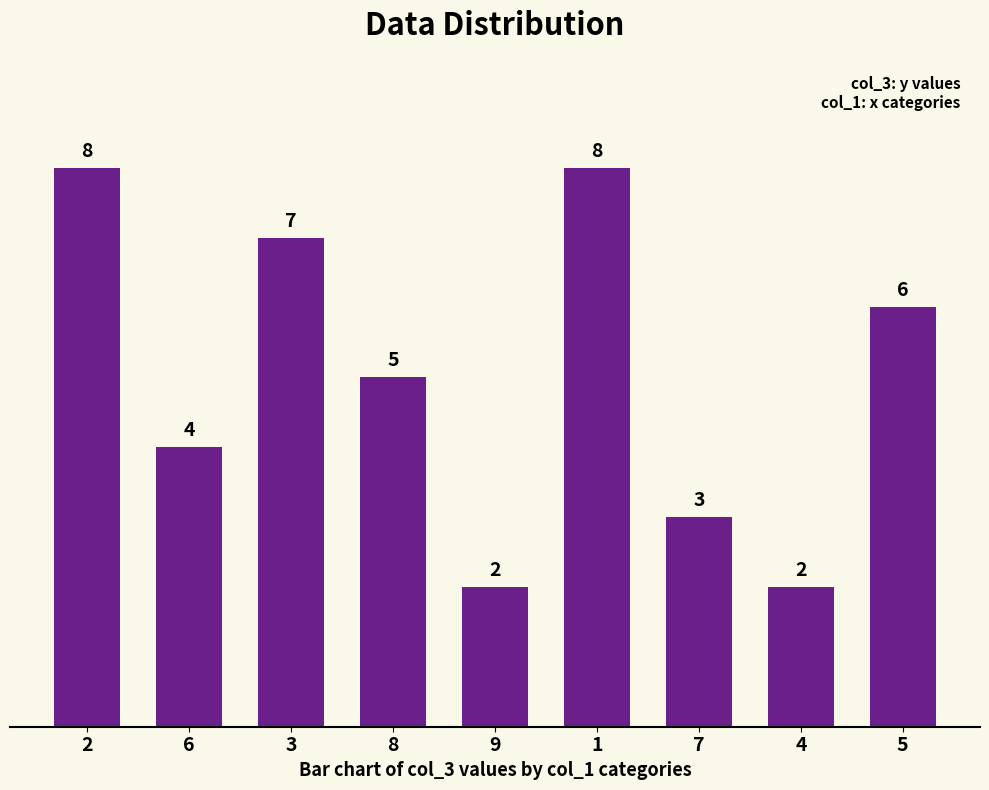

True or false: the data shows 6 at 5.

True